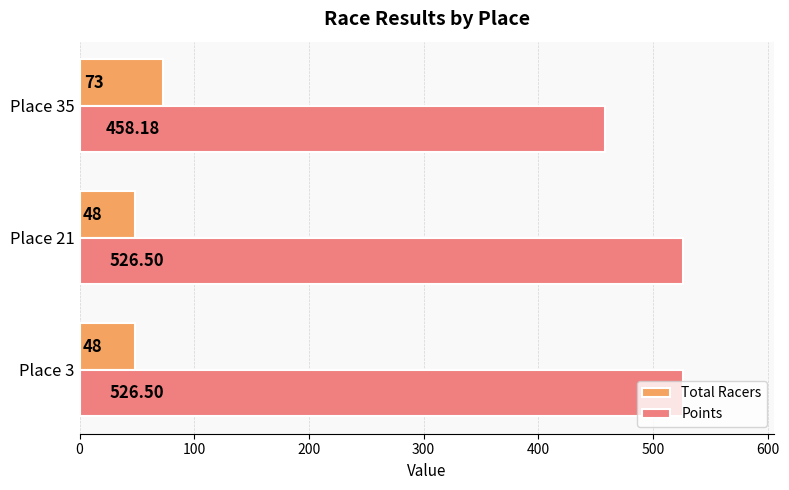

What is the average value of the Total Racers series?

56.3